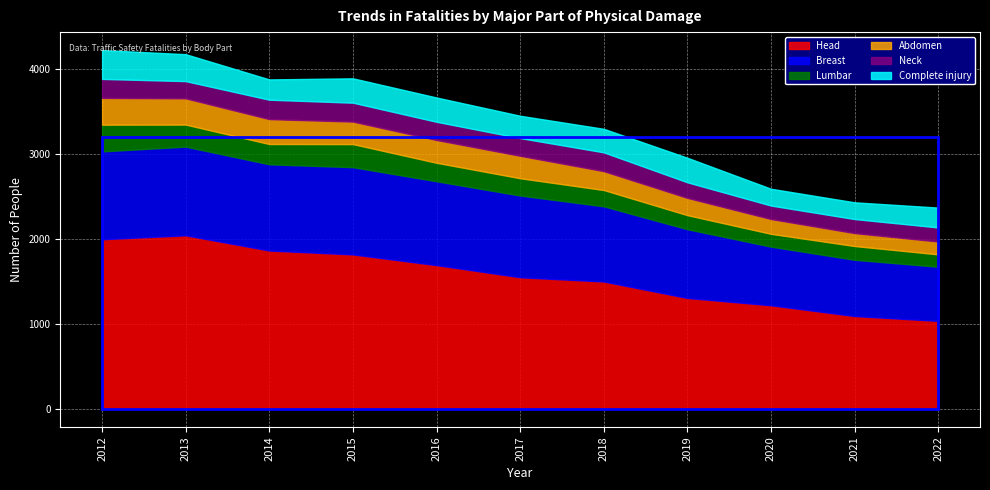

What is the minimum value for Head?

1037